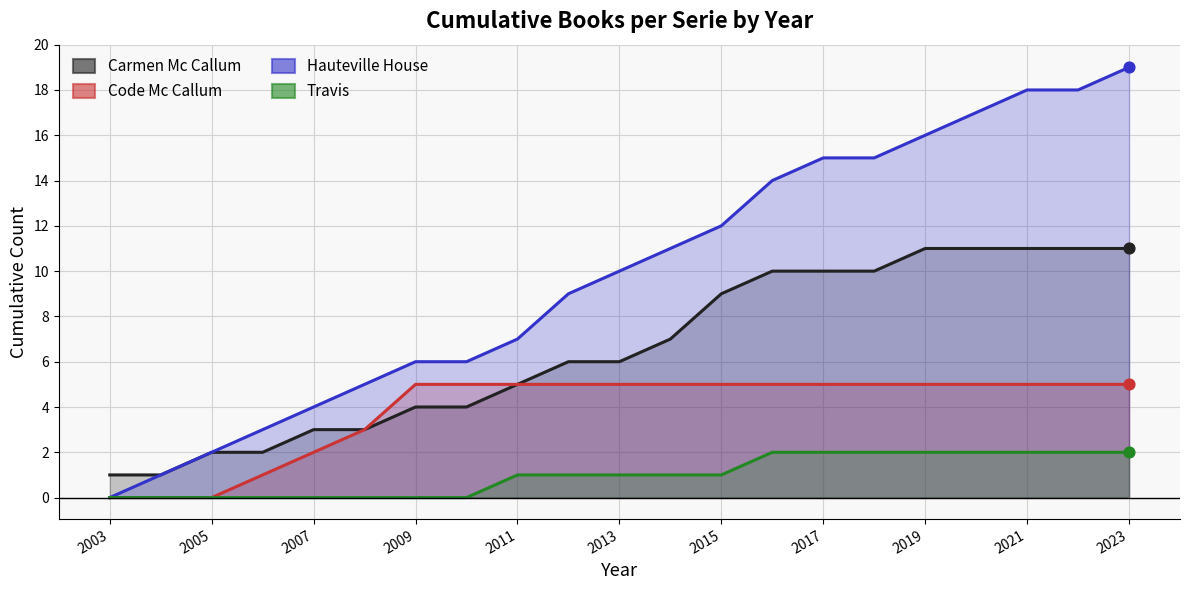

At how many categories does at least one series exceed 15?

5